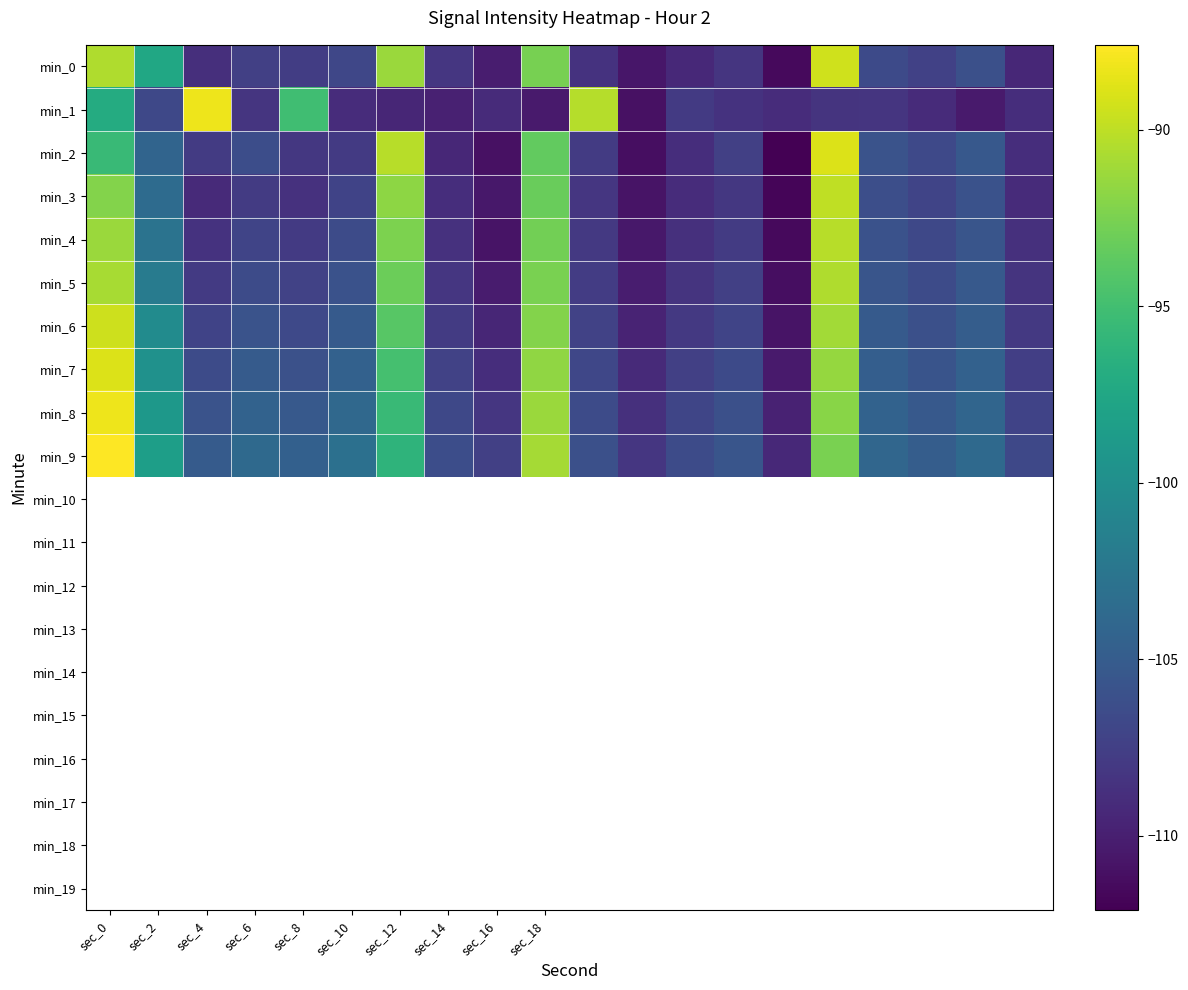

At which category is the sum across all series the highest?

sec_0